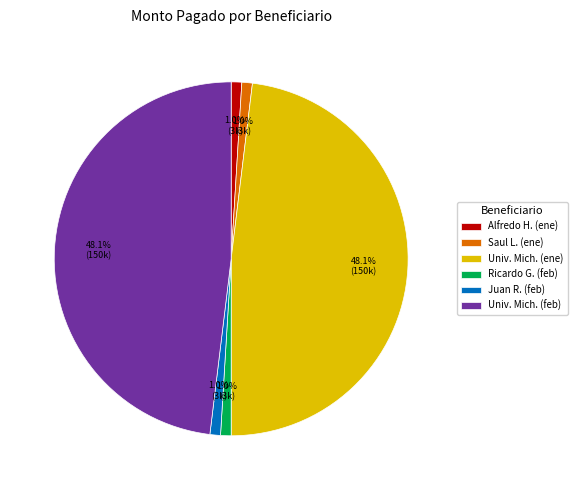

Do Juan R. (feb) and Univ. Mich. (ene) together represent more than half of the pie?

No